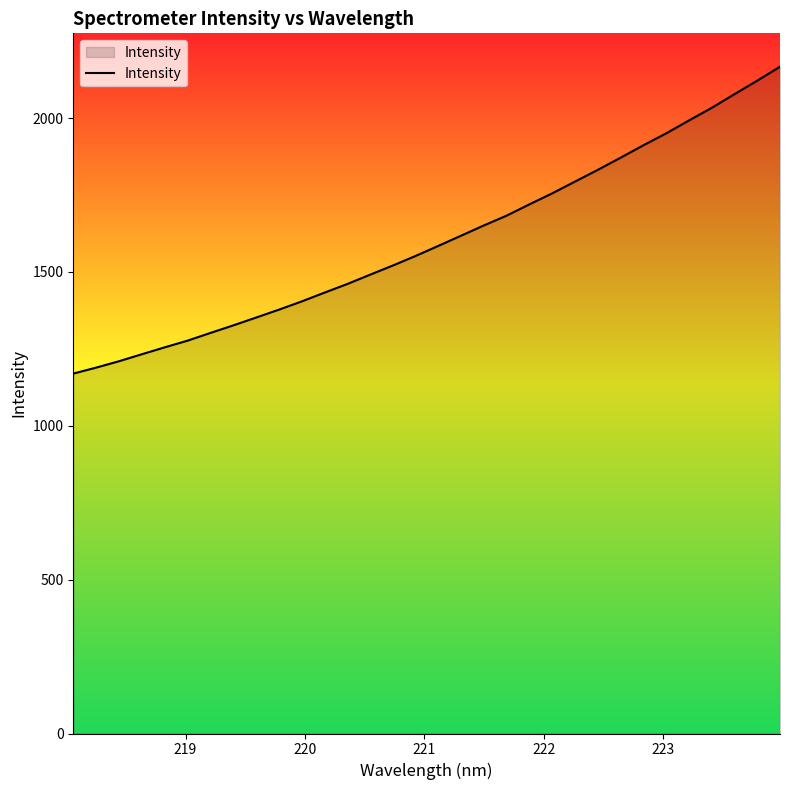

How many lines are shown in the chart?

1